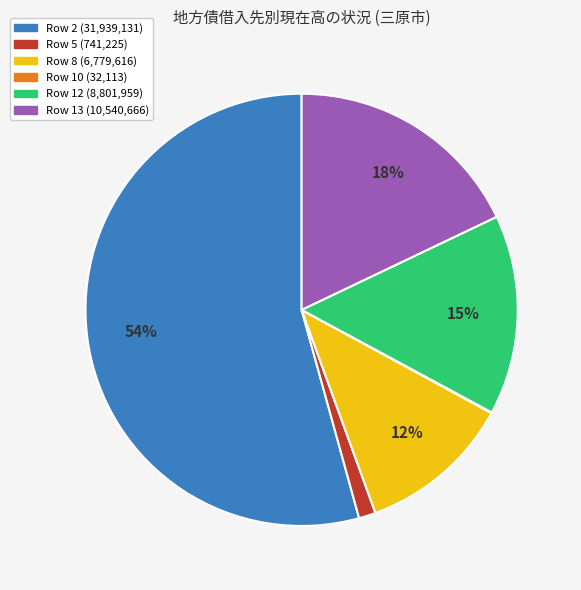

To the nearest percent, what is the difference between the largest and smallest slice percentages?

54%